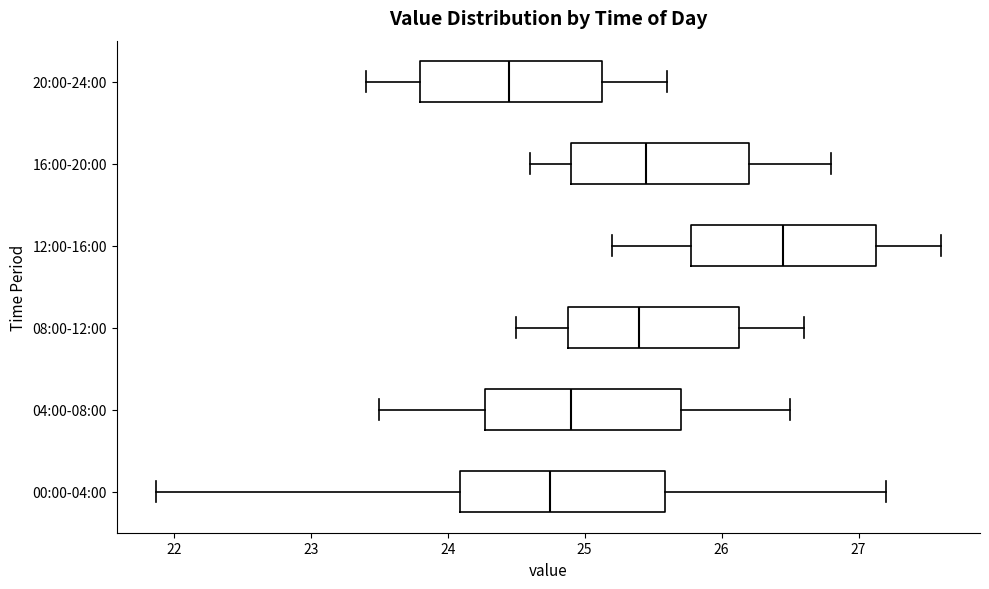

Where is the right edge of the box for 04:00-08:00 on the x-axis? The values are not printed on the chart, so give them approximately, as read against the axis.

25.7